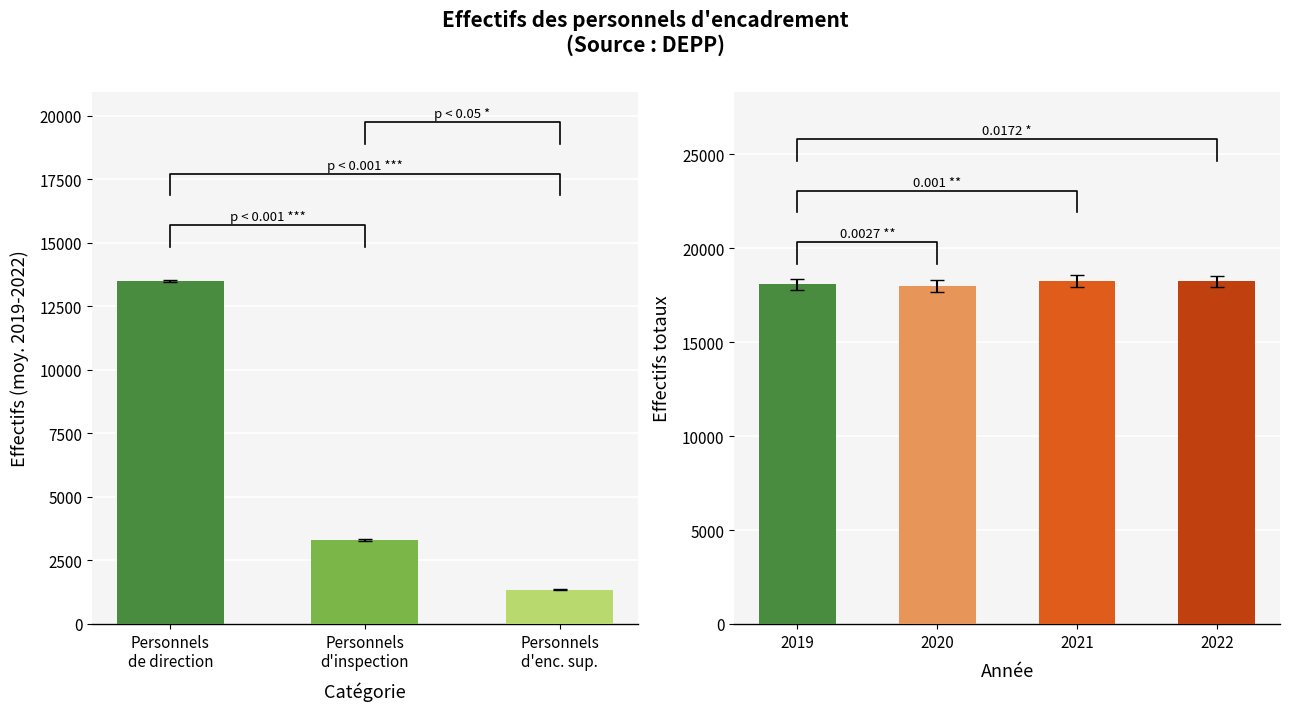

True or false: Ensemble has a value of 7332 at 2019.

False